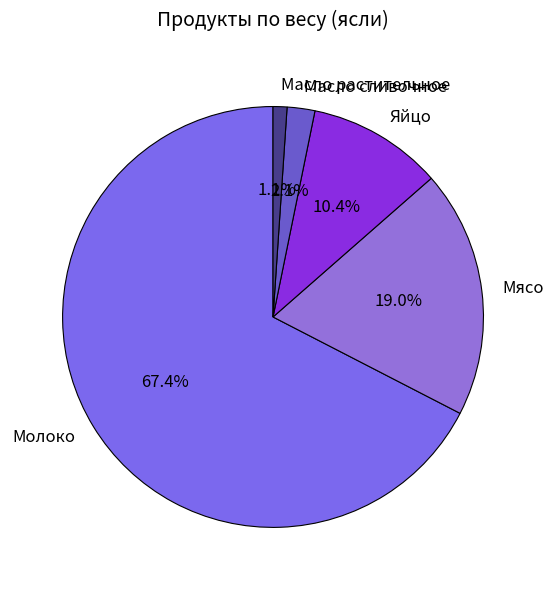

To the nearest percent, what is the difference between the largest and smallest slice percentages?

66%